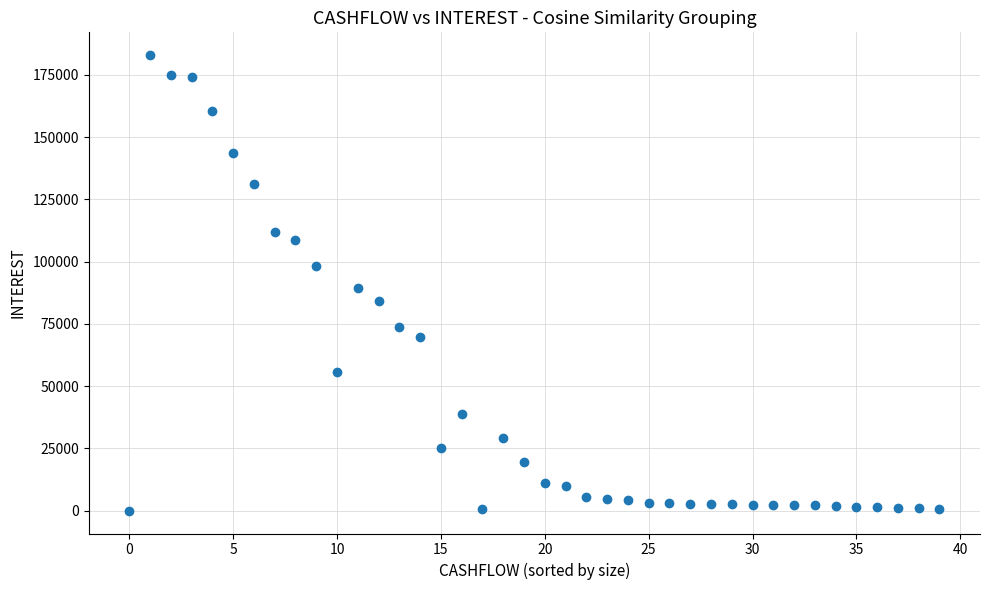

What is the range of Y values (max minus min)?

182881.9